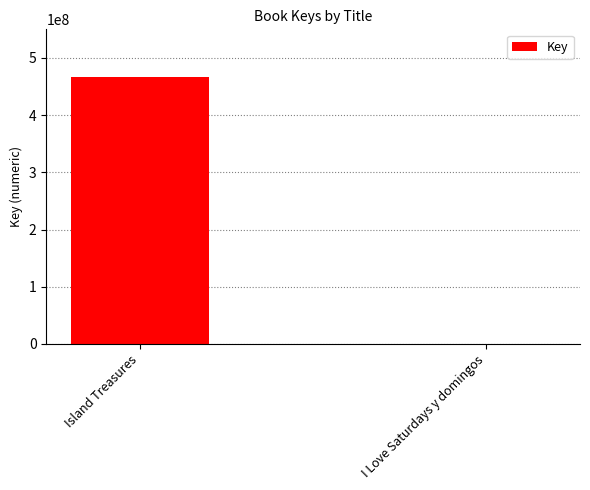

What is the difference between the values at Island Treasures and I Love Saturdays y domingos?

466487155